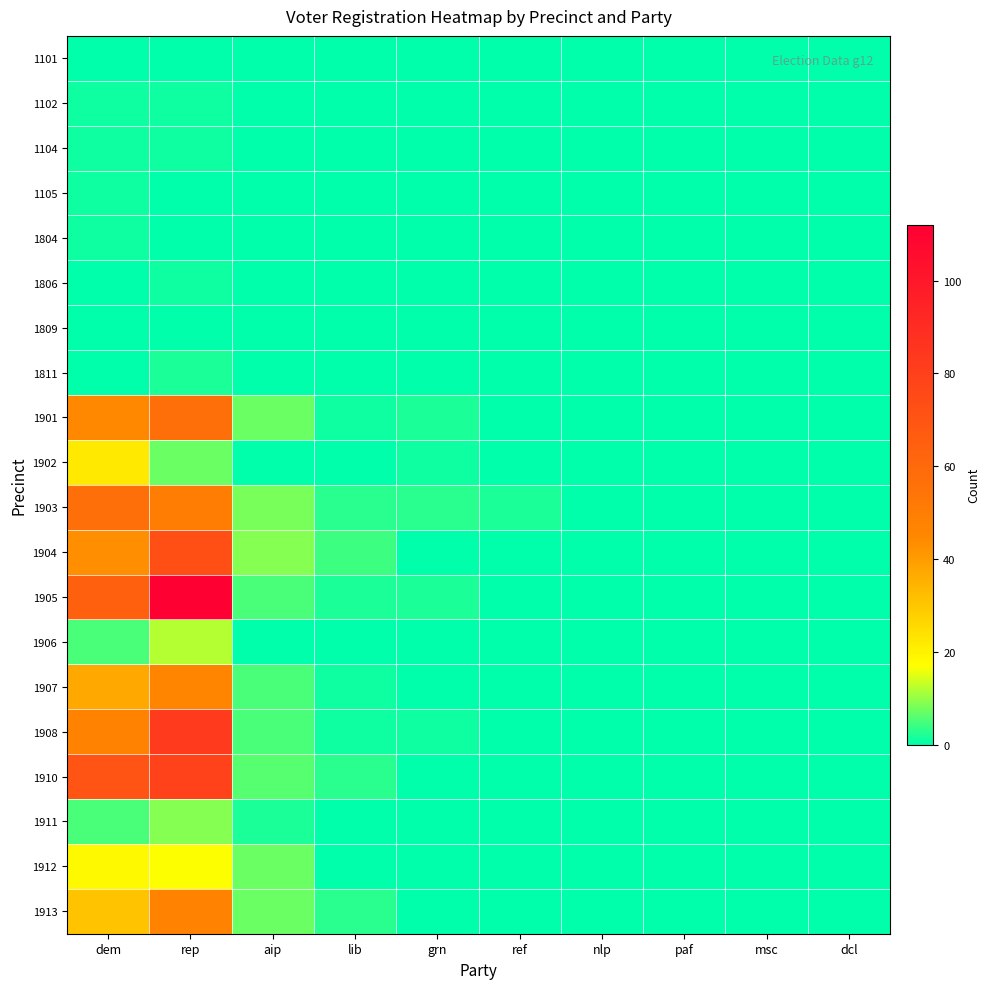

What is the spread (max minus min) of values at grn?

3